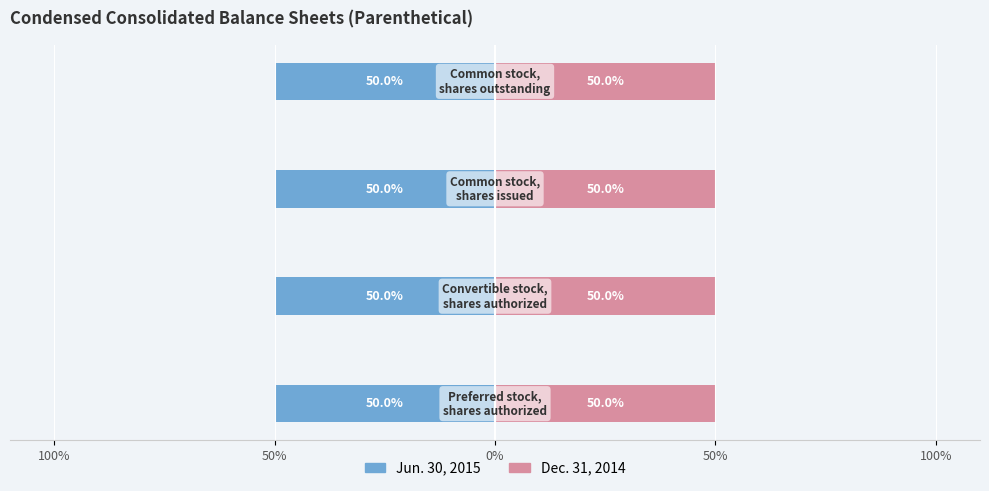

How many bars are there in total?

8